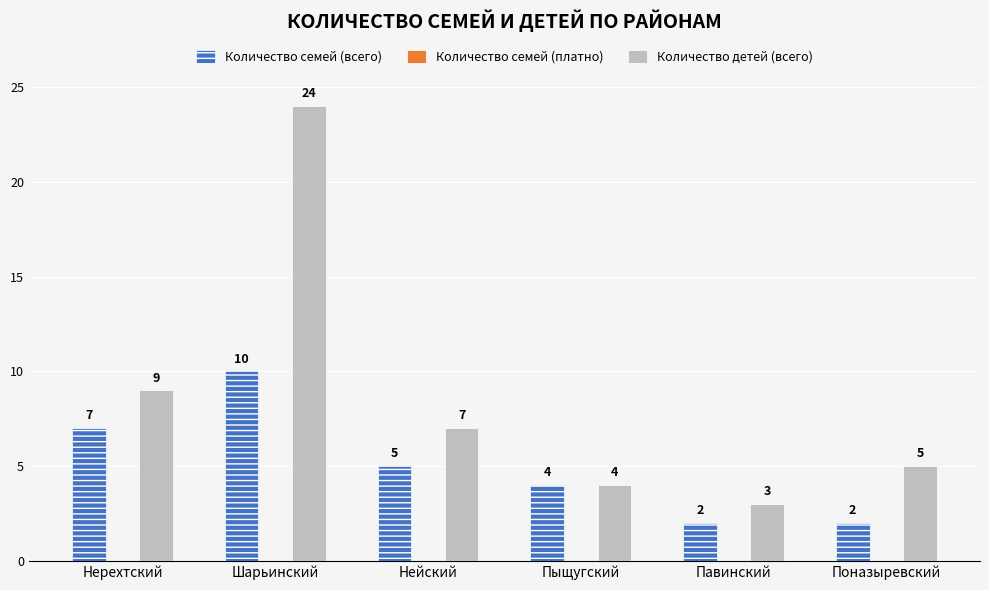

The Количество семей (всего) series shows 4 at Пыщугский. True or false?

True